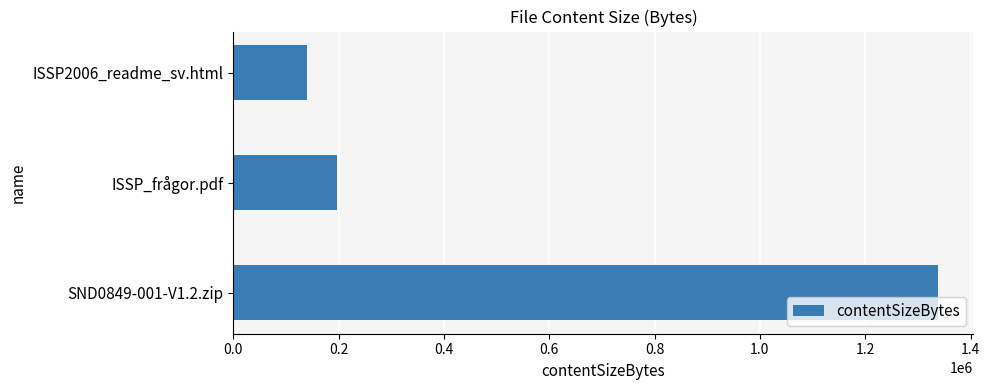

The chart shows a value of 130676 at ISSP_frågor.pdf. True or false?

False